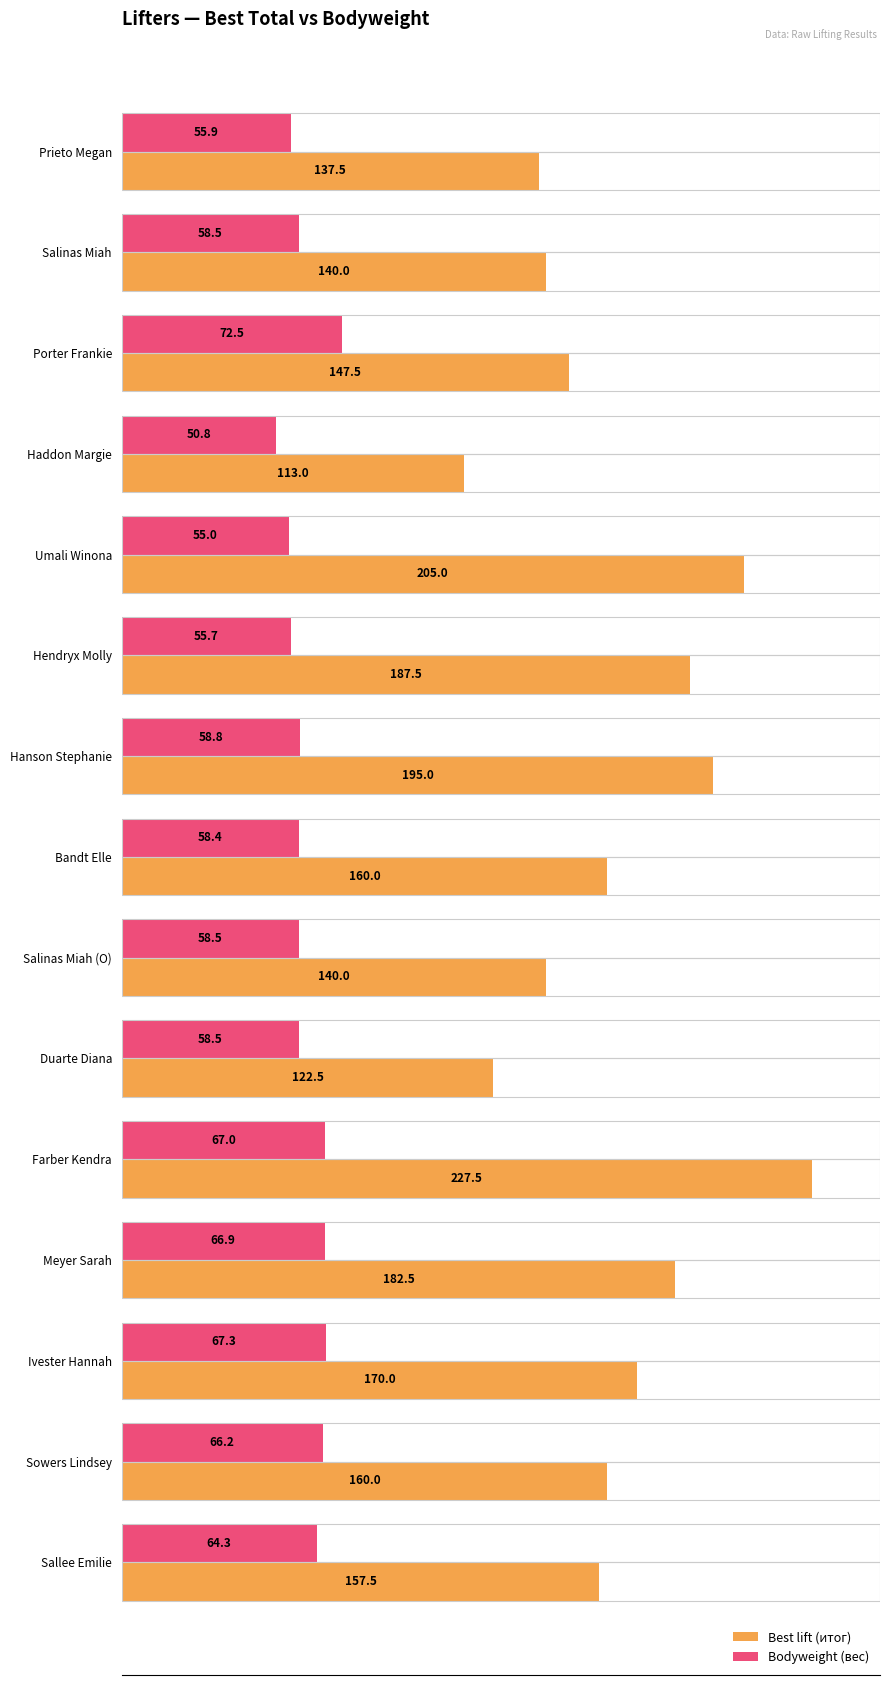

What is the difference between the maximum and minimum values in the Bodyweight (вес) series?

21.7